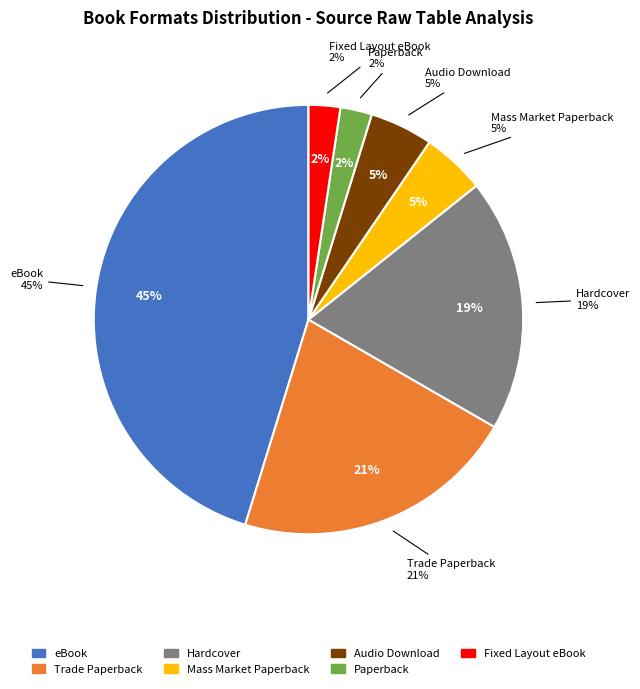

Rank the categories by value from highest to lowest.

eBook, Trade Paperback, Hardcover, Mass Market Paperback, Audio Download, Paperback, Fixed Layout eBook